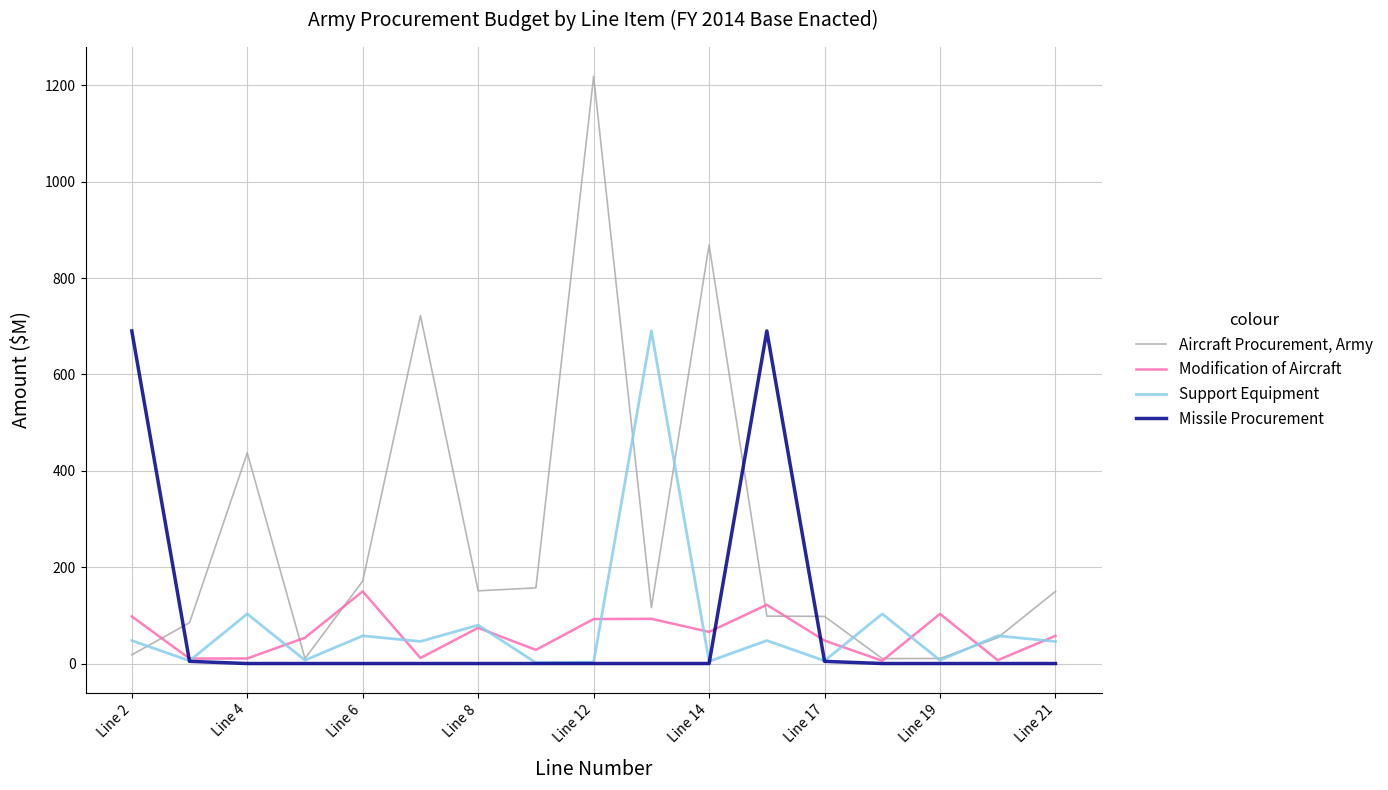

What is the greatest value displayed?

1218.9